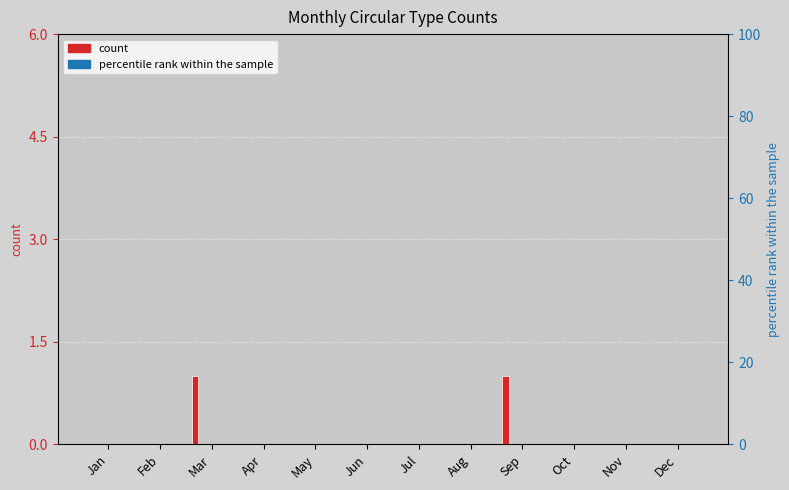

How many bars are there in total?

72